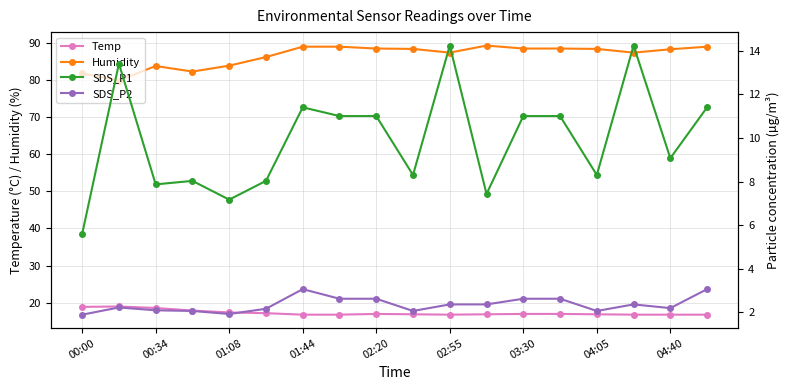

True or false: Temp and Humidity intersect in this chart.

False